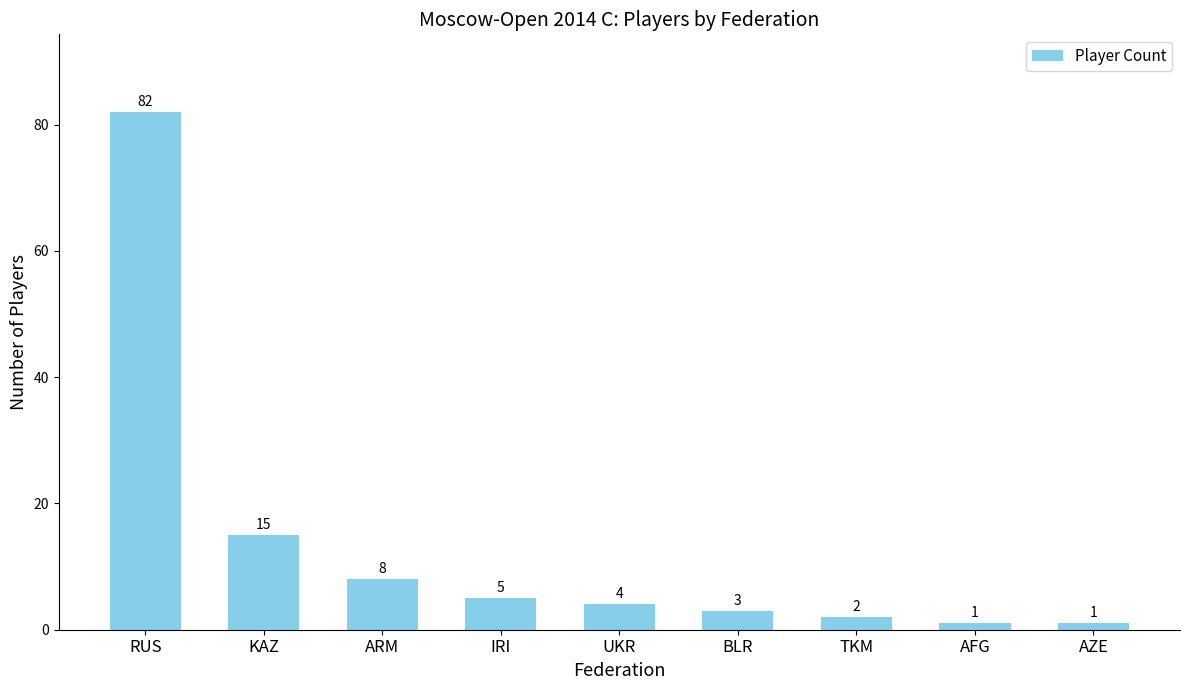

Which category has the highest value across all series?

RUS